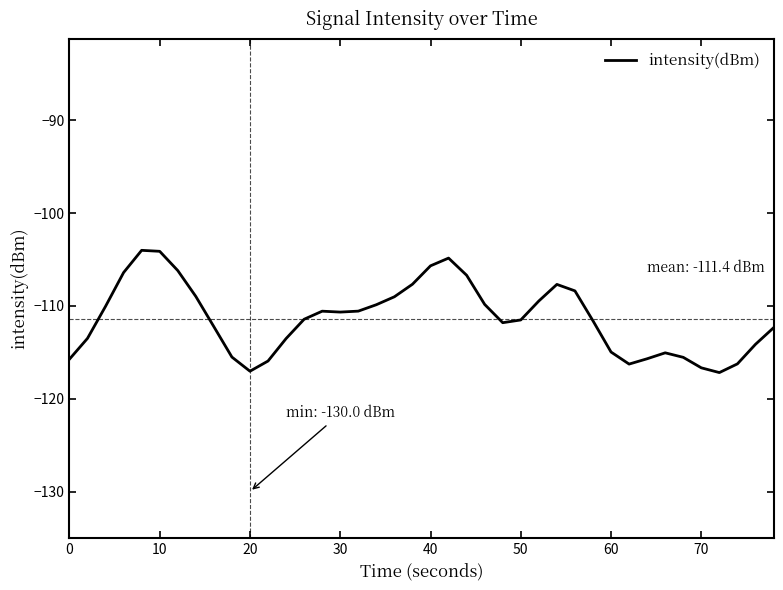

How many lines are shown in the chart?

1